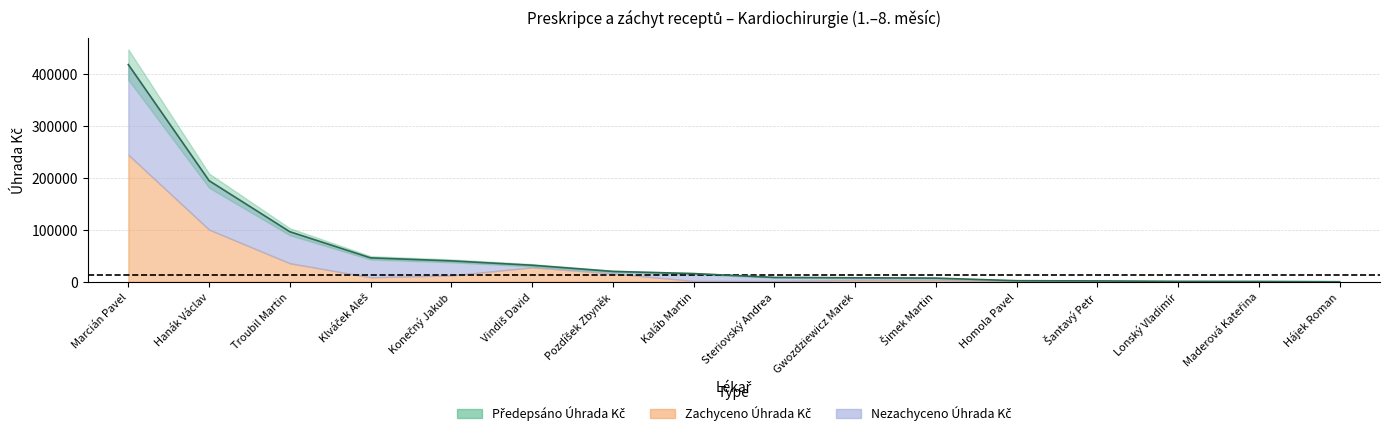

At which category does Předepsáno Úhrada Kč reach its first local valley?

Hájek Roman